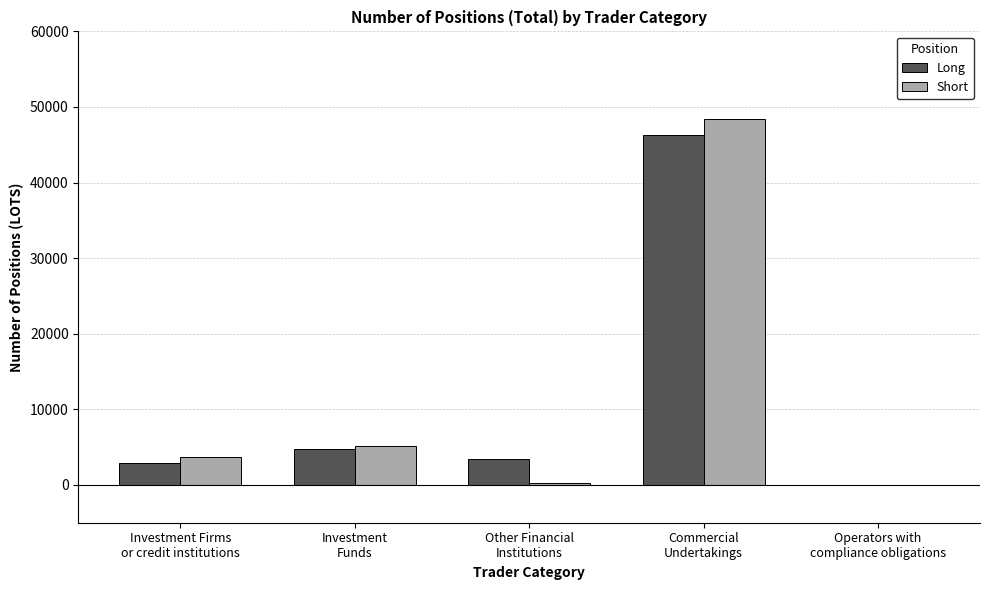

What is the sum of all Long values?

57484.9